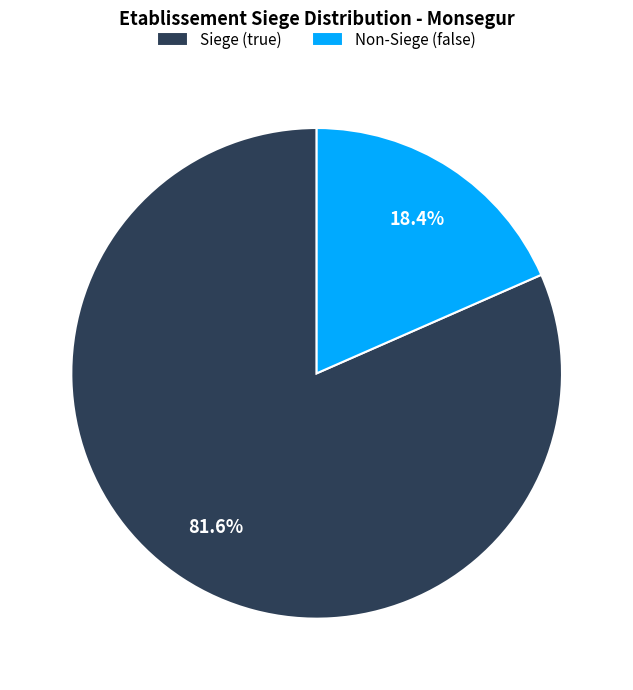

What is the smallest slice in the pie chart?

Non-Siege (false)